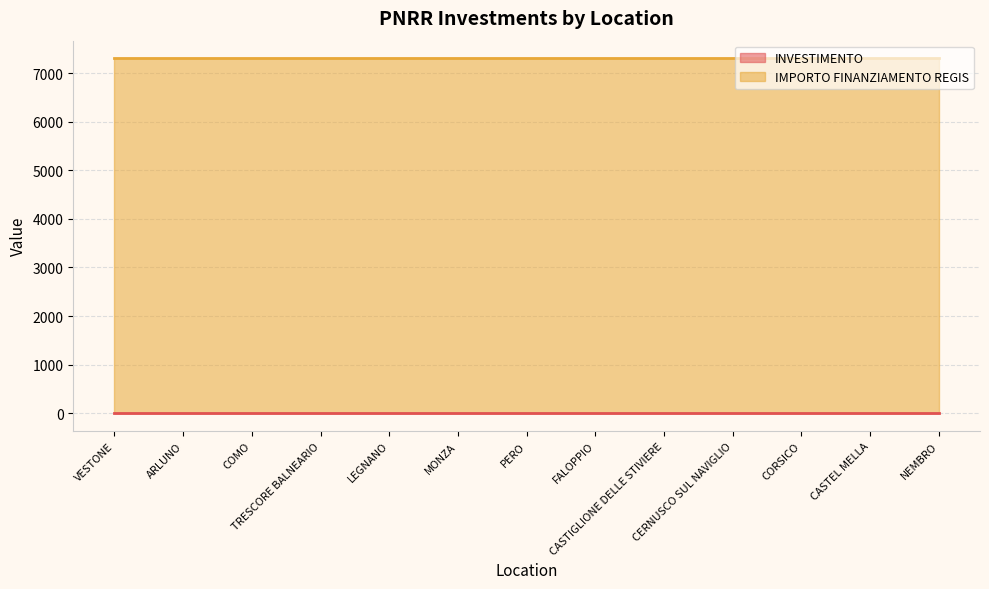

What is the label of the 6th point from the left?

MONZA